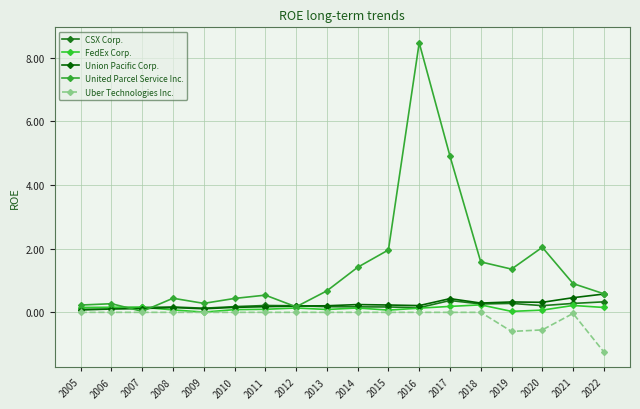

Does the chart have visible grid lines?

Yes